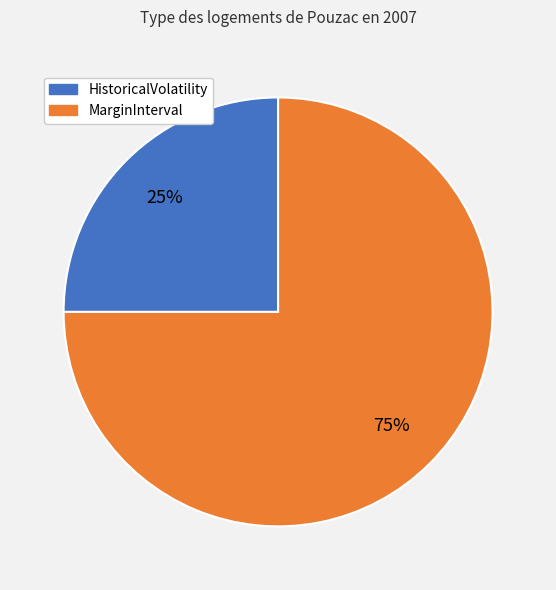

To the nearest percent, what is the difference between the largest and smallest slice percentages?

50%